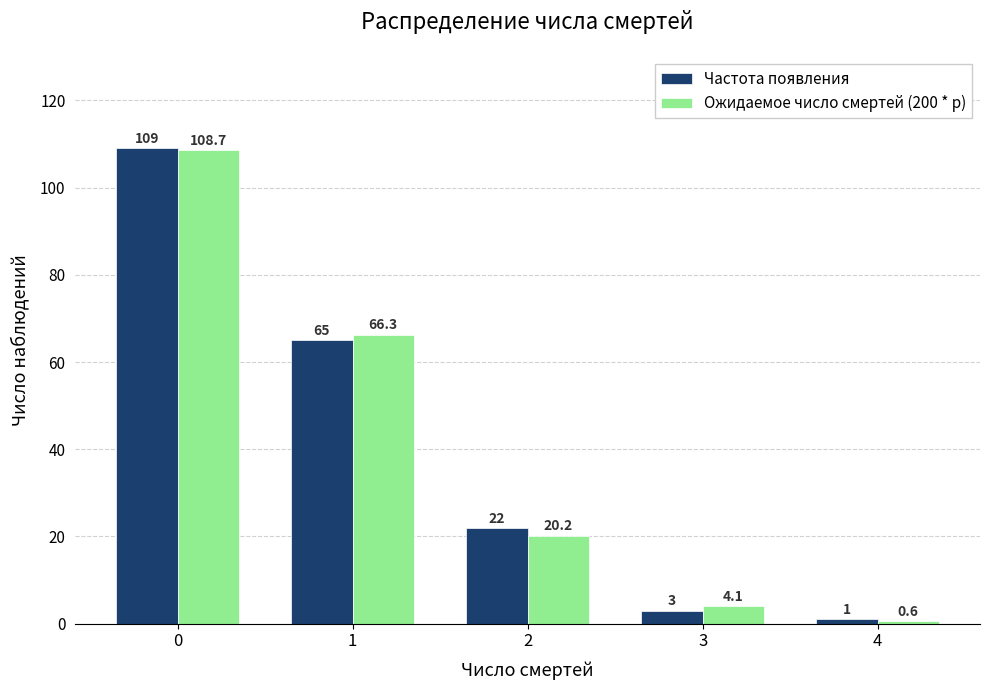

How many data points in Частота появления are less than 22?

2